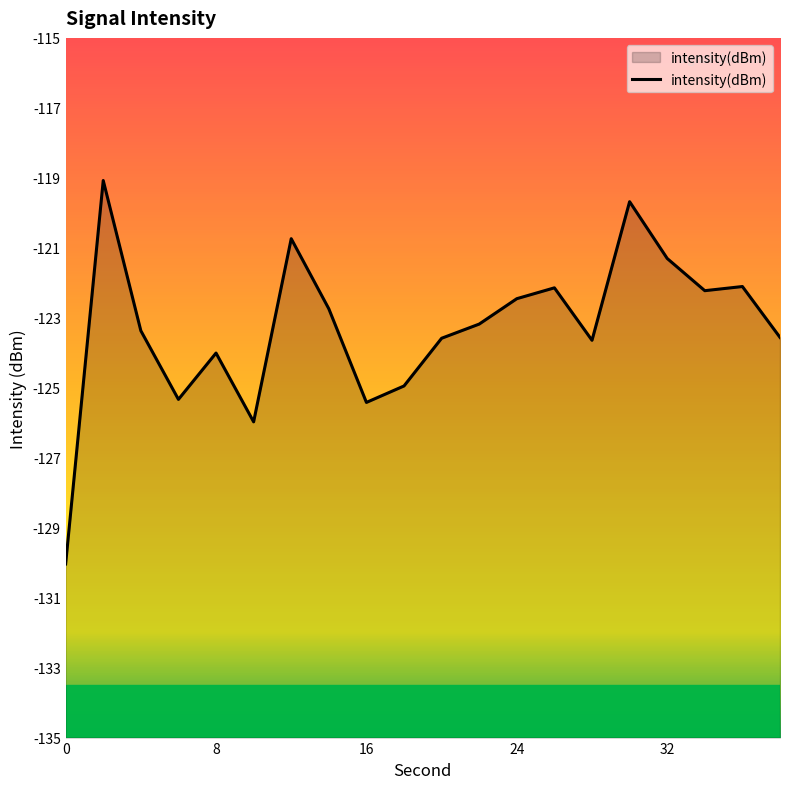

What is the sum of all values?

-2465.5